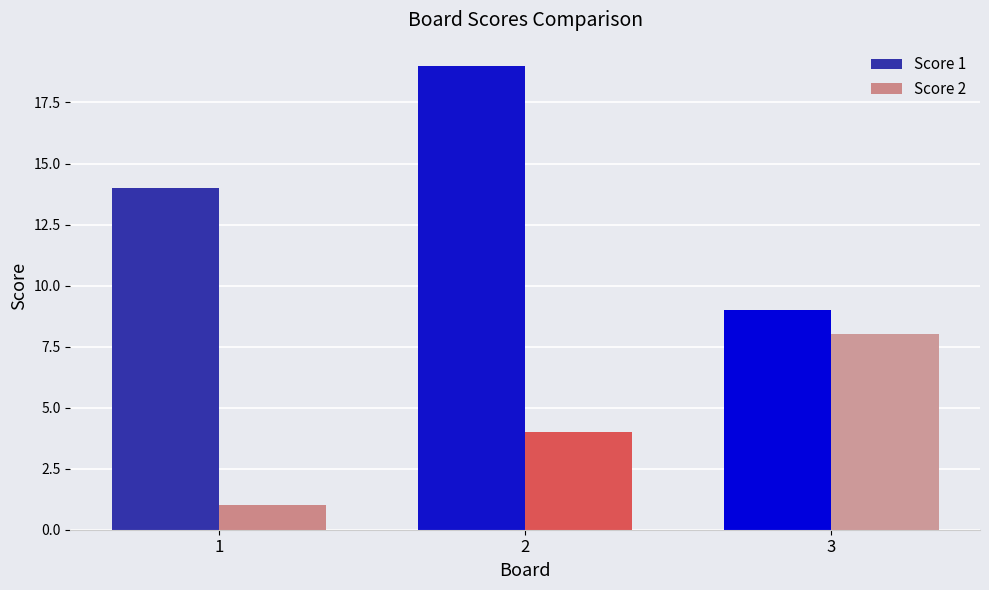

Where is Score 2 nearest to the value 4?

2